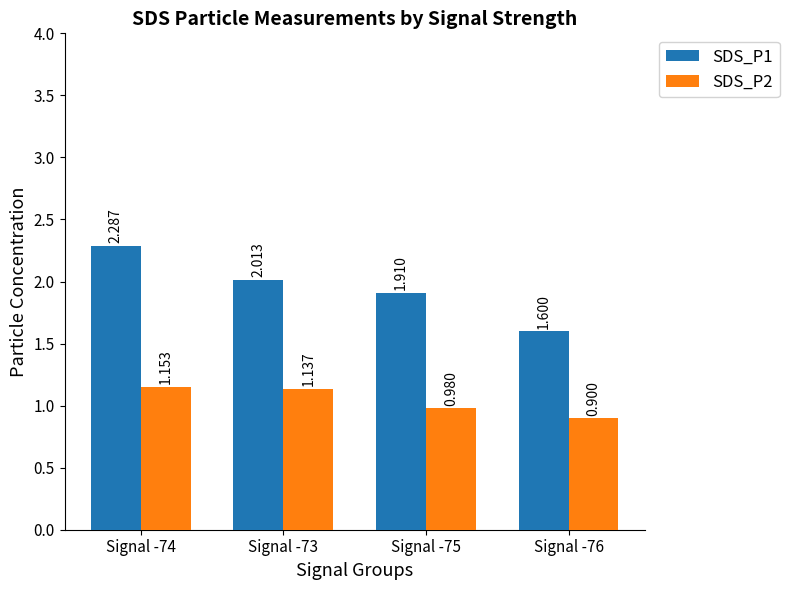

Rank the categories by SDS_P2 value from lowest to highest.

Signal -76, Signal -75, Signal -73, Signal -74